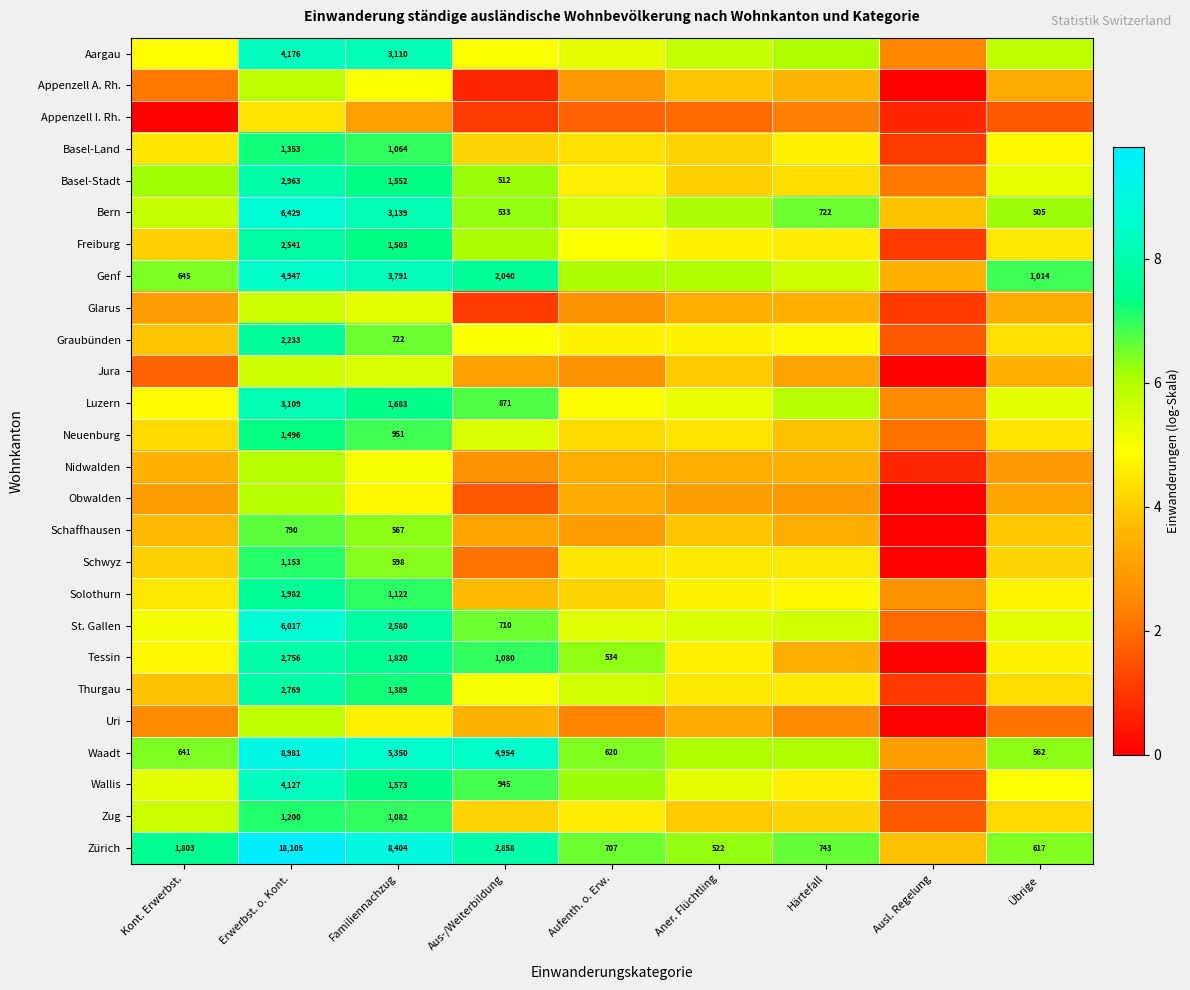

Which category has the lowest value across all series?

Ausl. Regelung